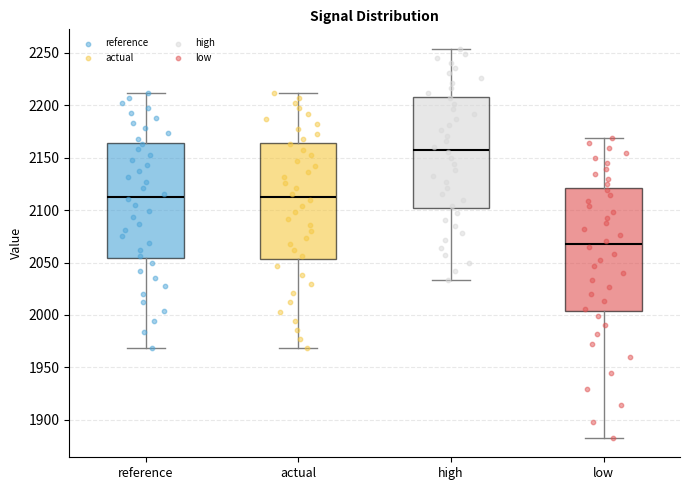

Reading left to right, read every box against the y-axis: the position of its median line, the range the box covers, and the ends of its whiskers. The values are not printed on the chart, so give them approximately, as read against the axis.

reference: median 2115, box 2055 to 2165, whiskers 1970 to 2210
actual: median 2115, box 2055 to 2165, whiskers 1970 to 2210
high: median 2160, box 2100 to 2210, whiskers 2035 to 2255
low: median 2065, box 2005 to 2120, whiskers 1885 to 2170